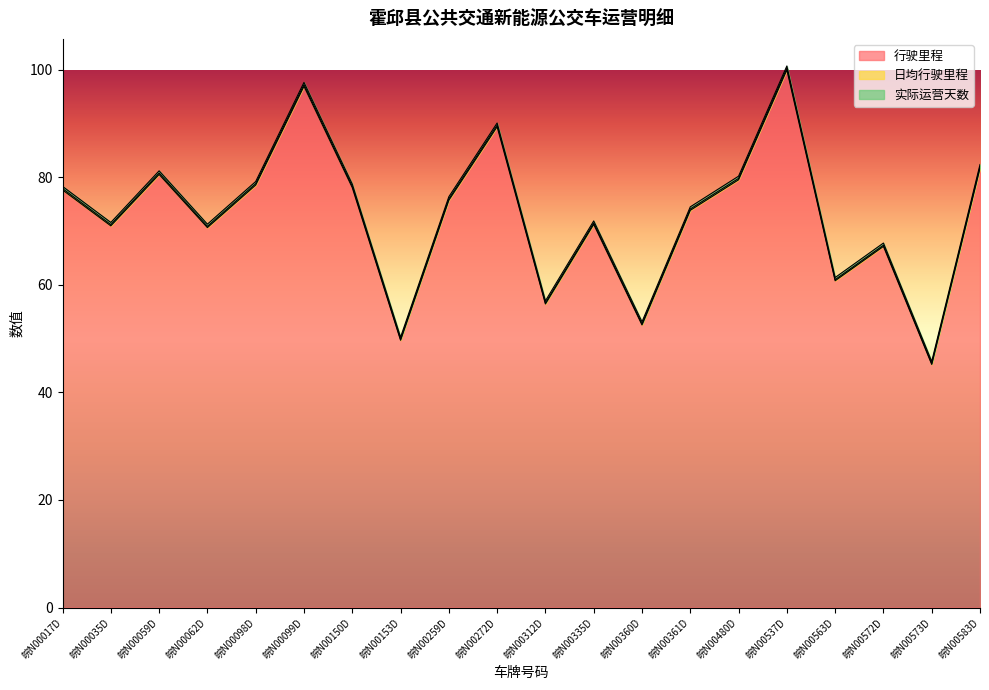

What is the lowest value of the 行驶里程 series?

45.2